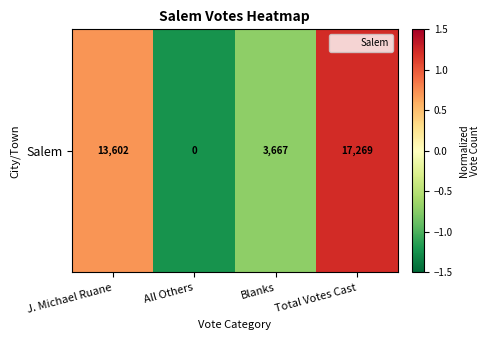

How many distinct data groups are displayed?

1